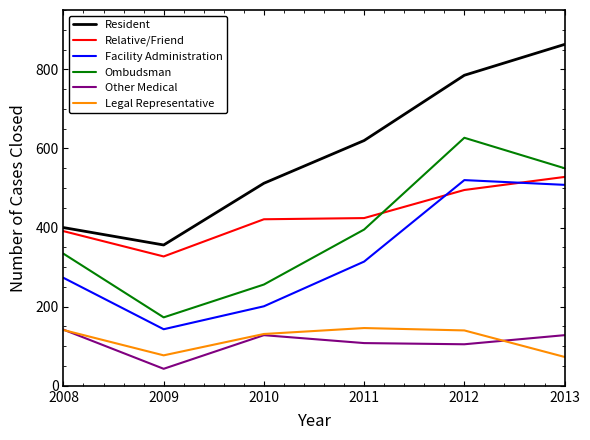

What is the approximate value of Resident at 2008, to the nearest 10?

400